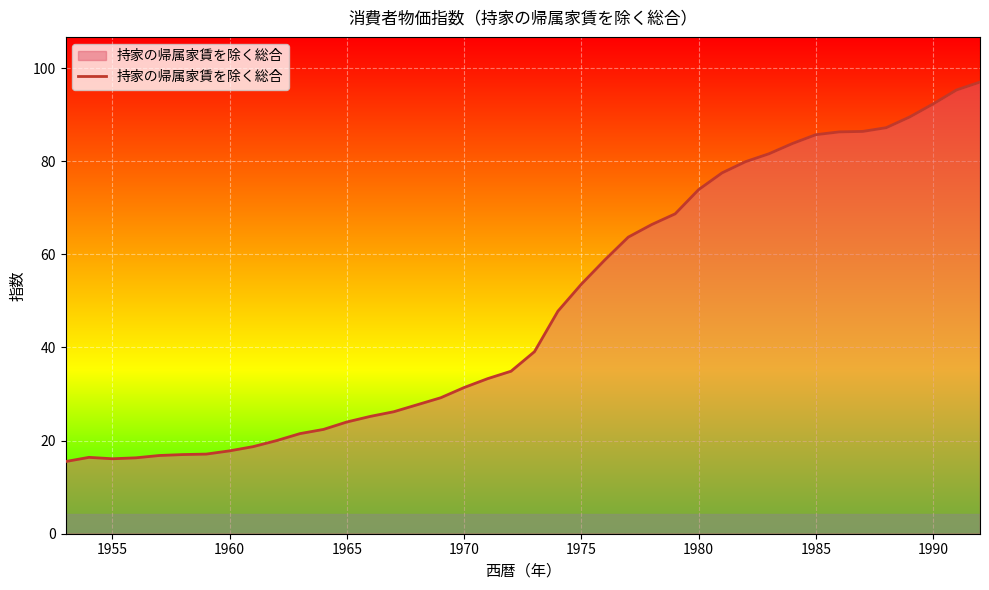

What is the smallest value displayed?

15.5